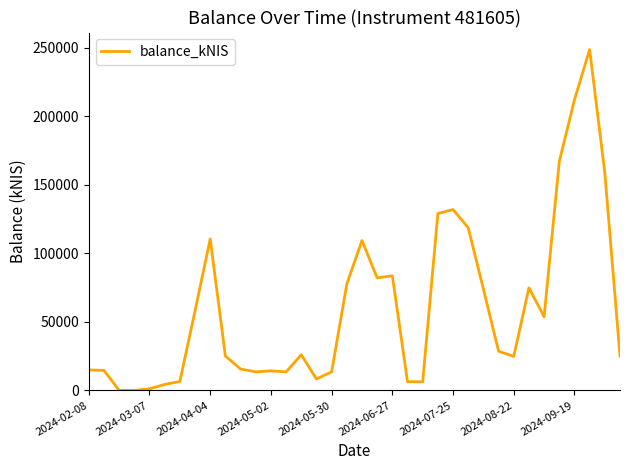

What is the difference between the maximum and minimum values?

248598.7